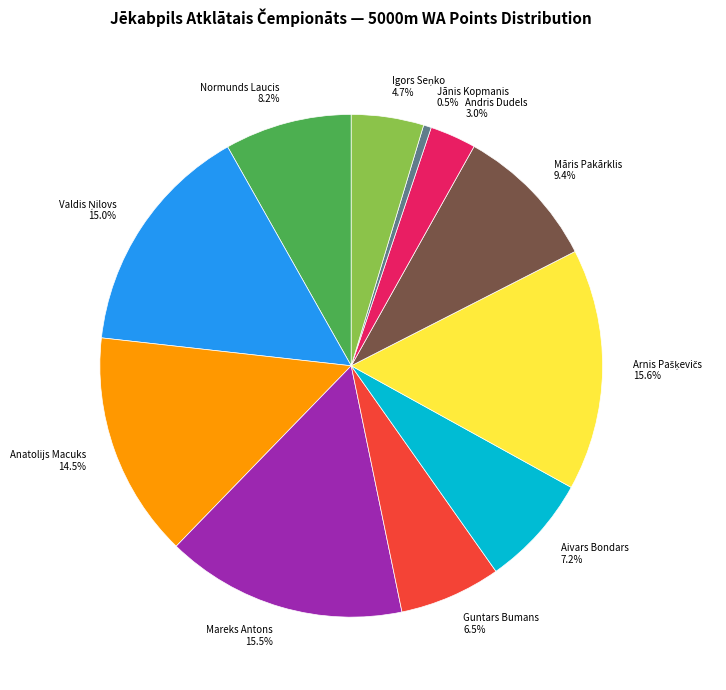

How many slices are in this pie chart?

11